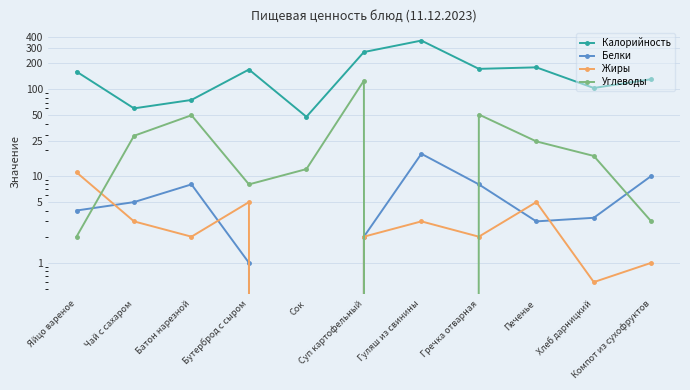

Rank the series by their maximum value, from highest to lowest.

Калорийность, Углеводы, Белки, Жиры